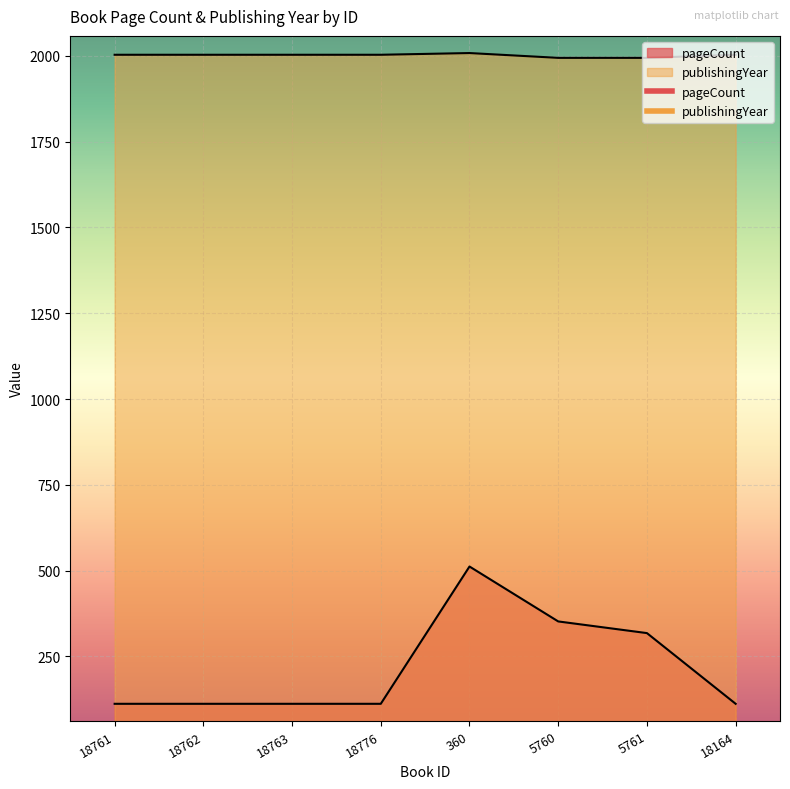

What are all the series names shown in the legend?

pageCount, publishingYear